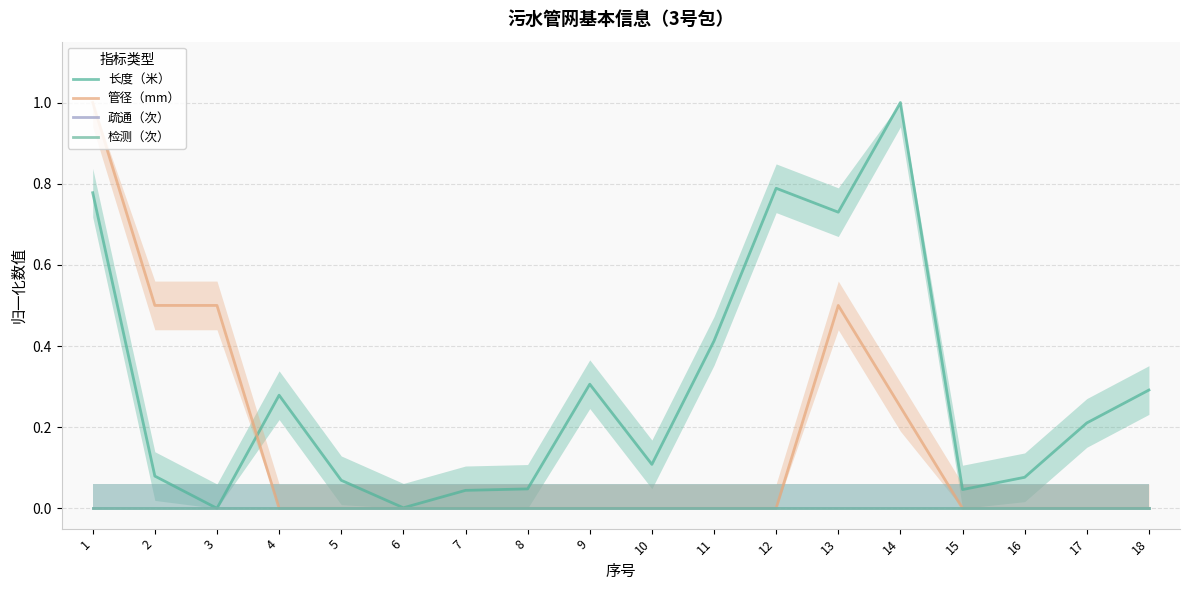

Is the value of 长度（米） at 12 greater than the value of 检测（次） at 17?

Yes